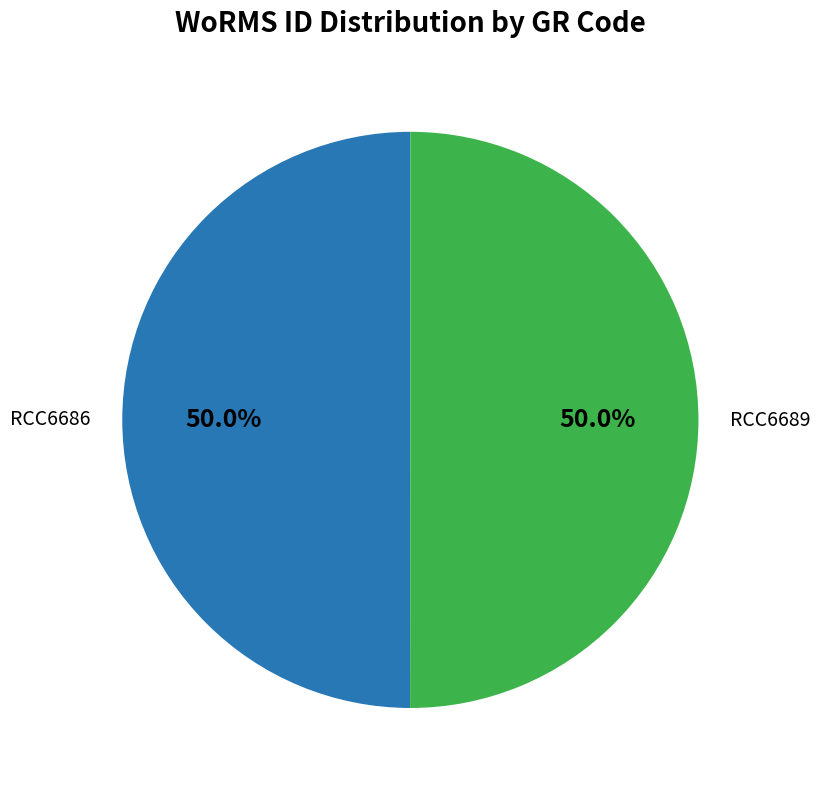

Which category has the biggest portion of the pie?

RCC6689